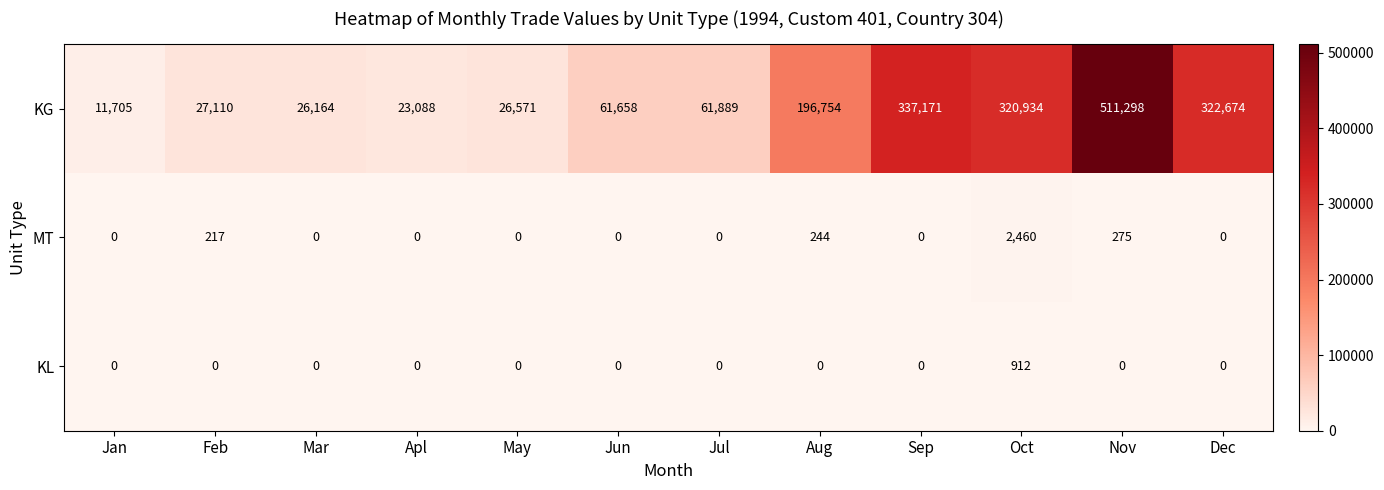

What is the total value across all series at Jul?

61889